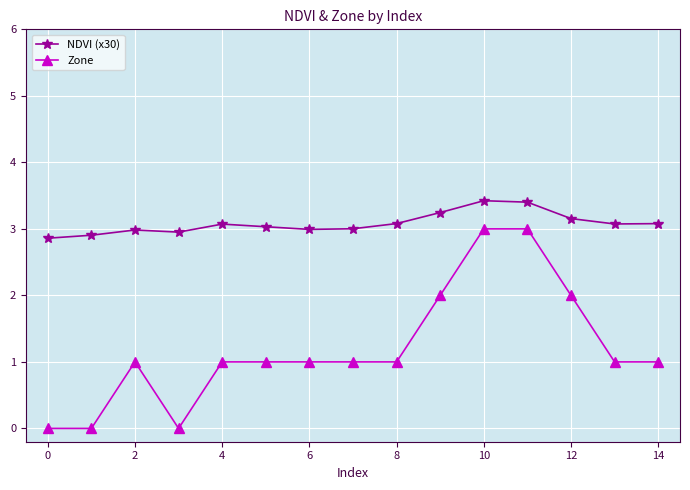

How many Zone values are between 1 and 2?

10